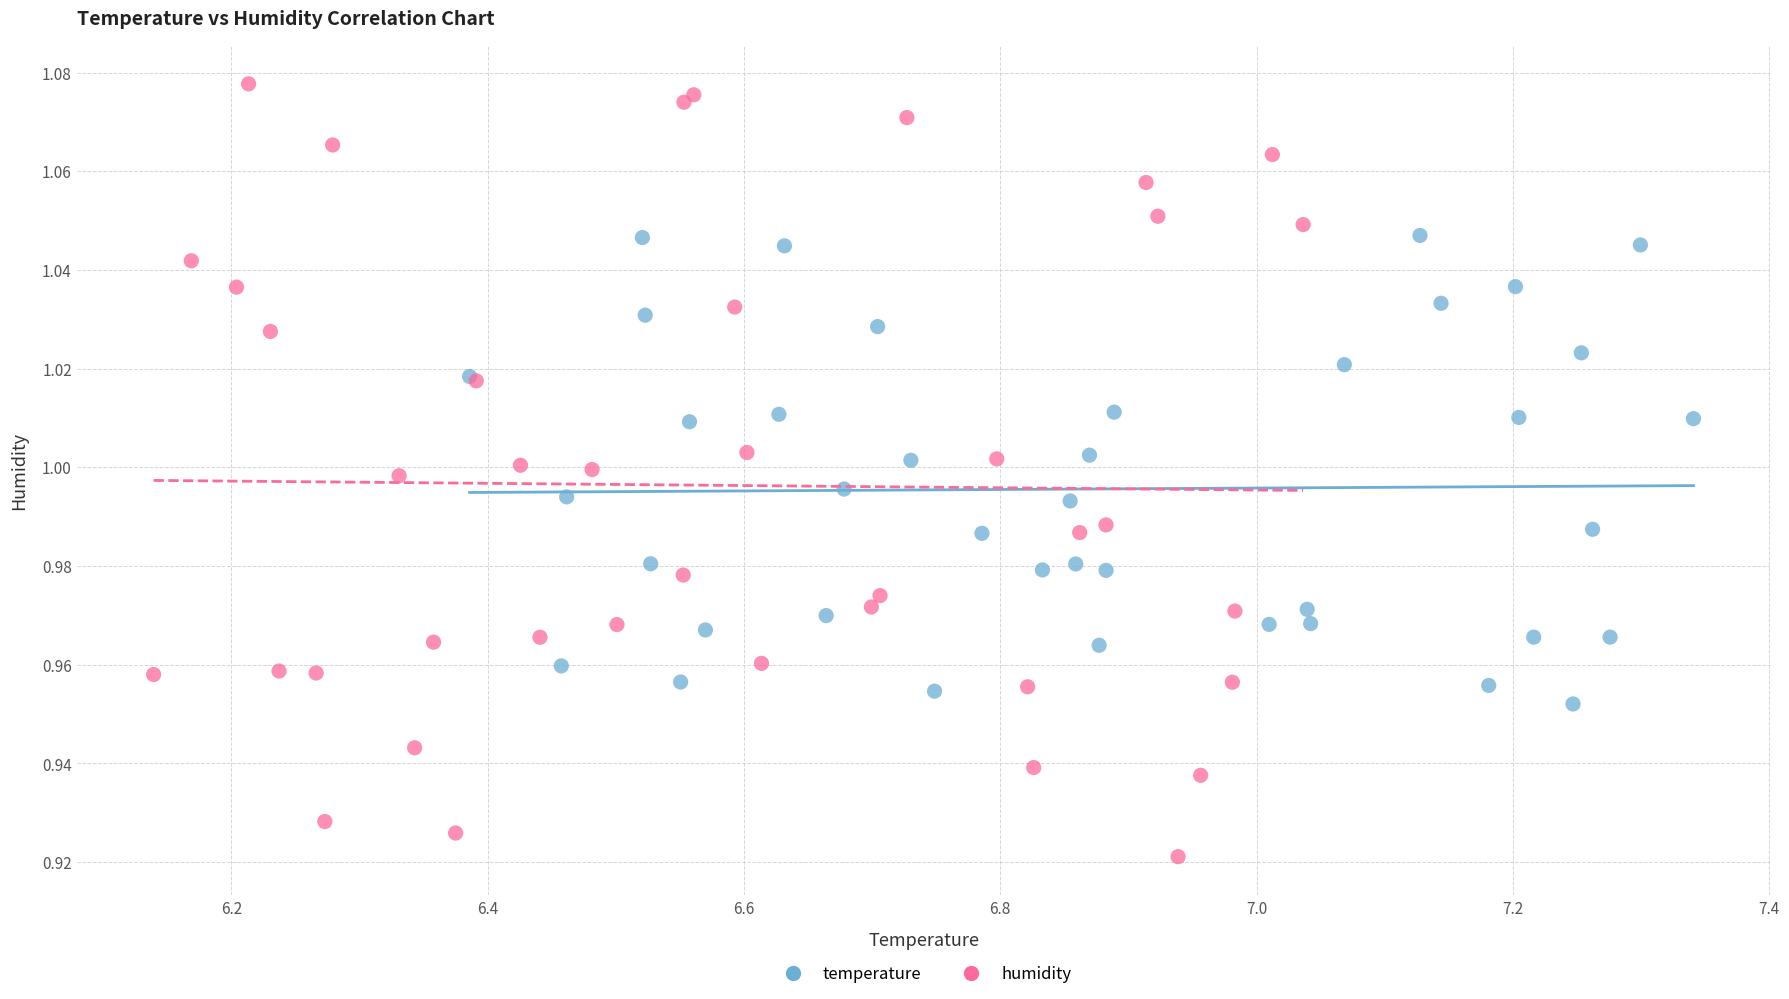

Which series reaches the maximum Y coordinate?

humidity